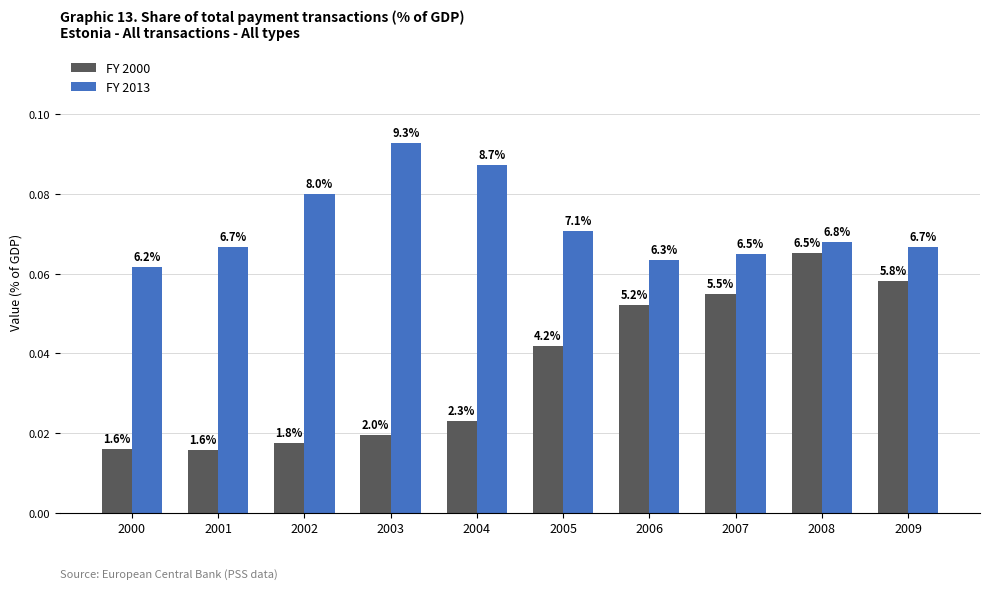

How many groups of bars are there?

10